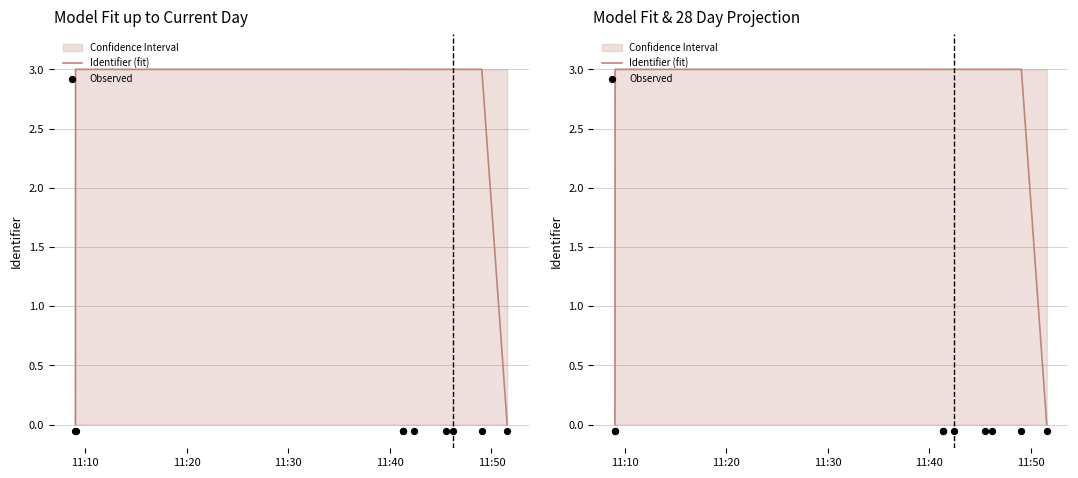

At how many categories does at least one series exceed 1?

7